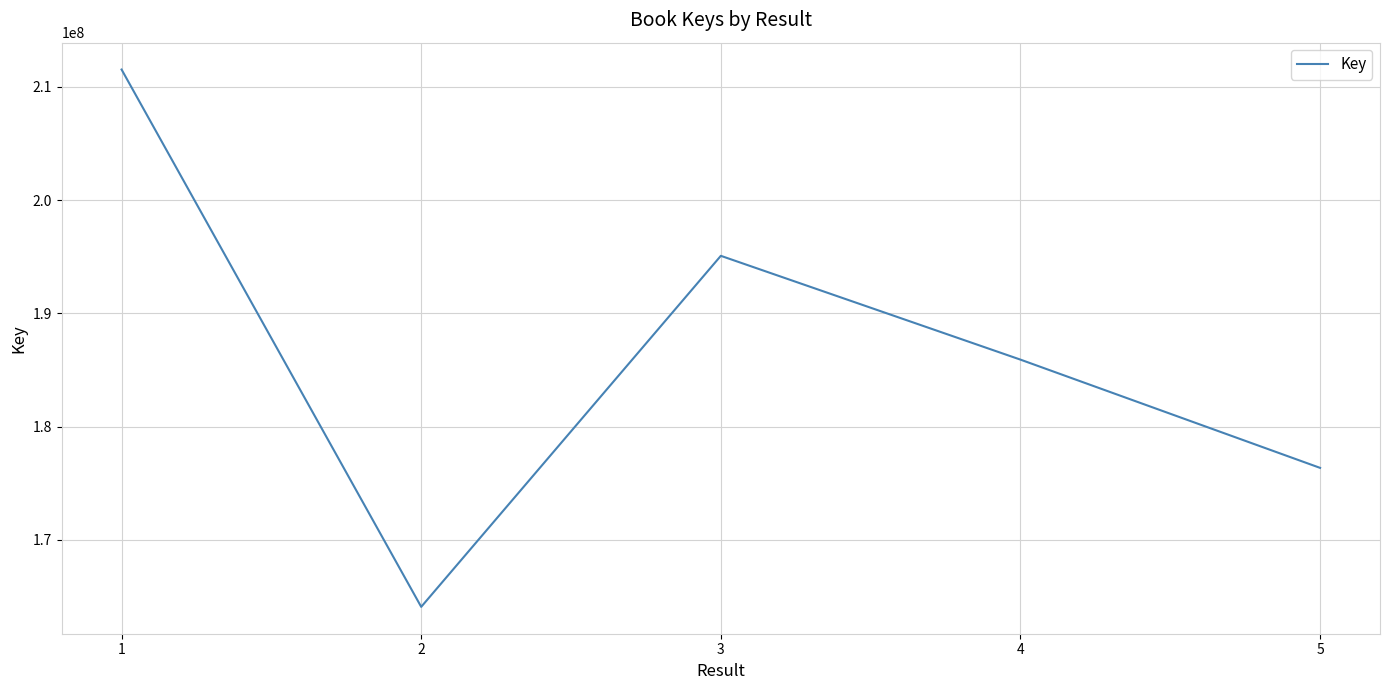

Which has a higher value, 5 or 1?

1